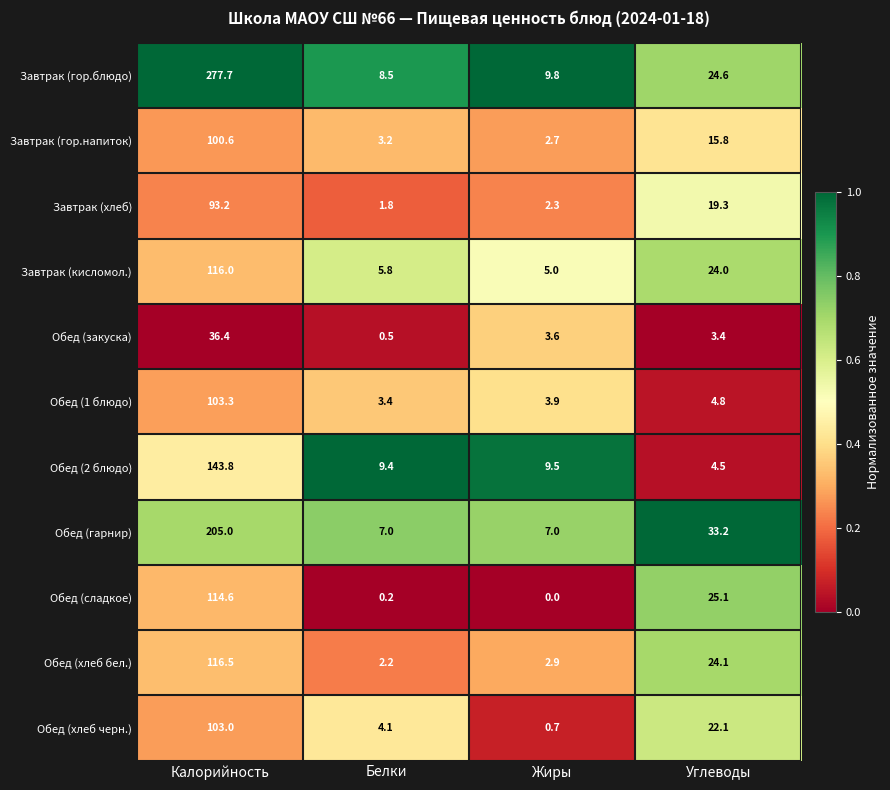

What is the difference between the highest and lowest values at Жиры?

9.8